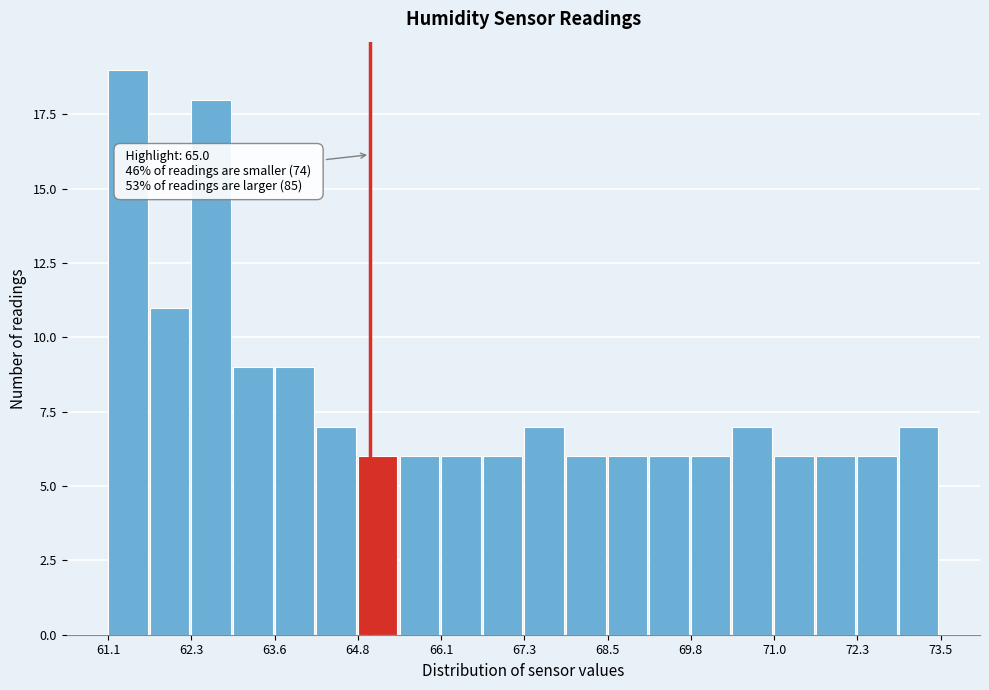

Around what value on the x-axis is the tallest bar? Give the approximate position of its centre, as read against the axis.

61.4